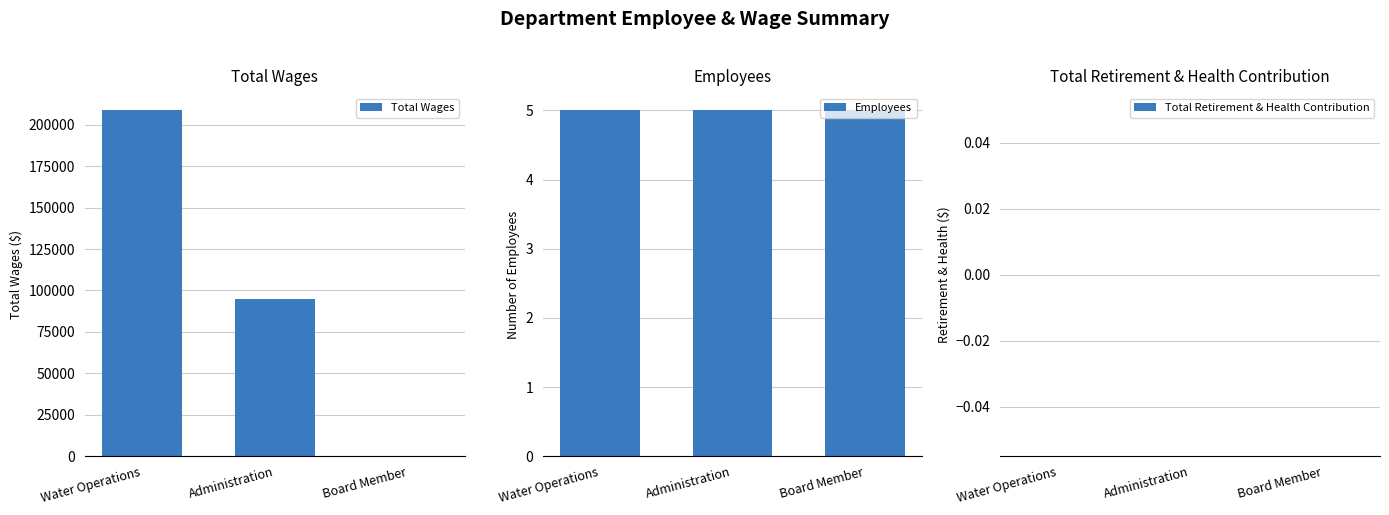

What is the maximum value for Total Wages?

208631